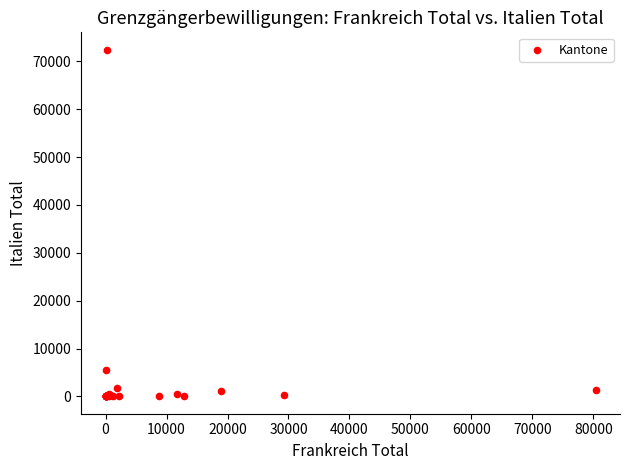

What Y value in the scatter plot is closest to 36213?

5613